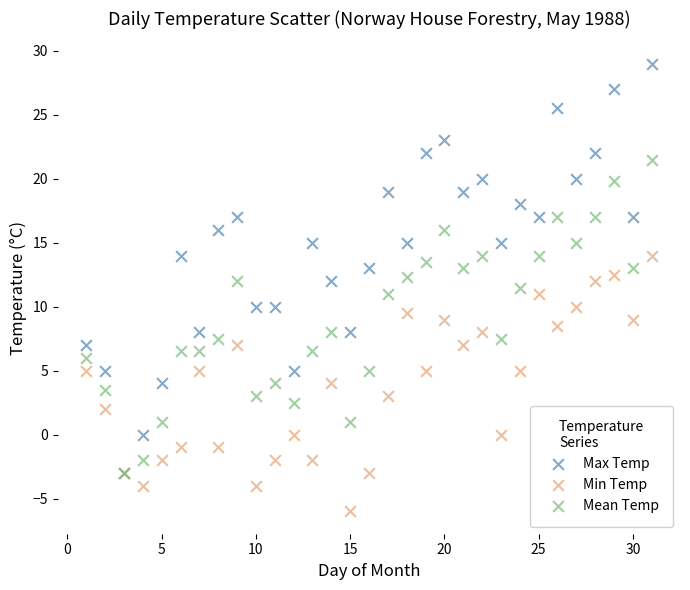

Which series reaches the maximum Y coordinate?

Max Temp